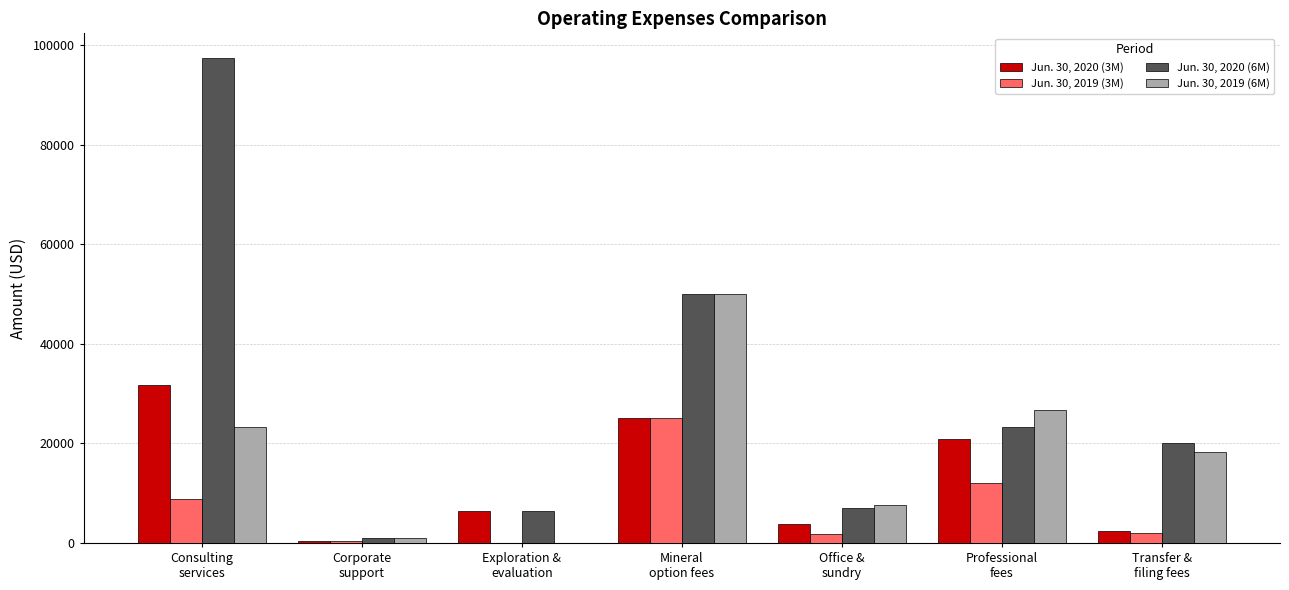

Does the chart contain stacked bars?

No